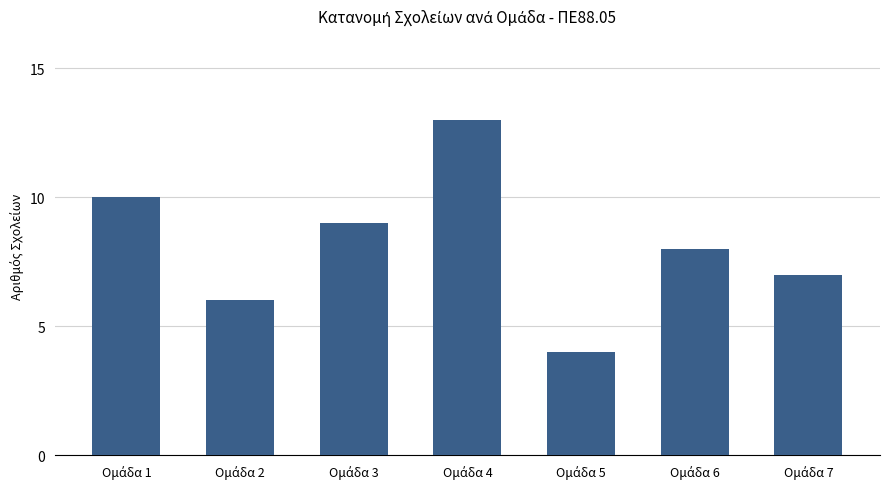

Reading left to right, list all the values displayed in this chart.

10	6	9	13	4	8	7